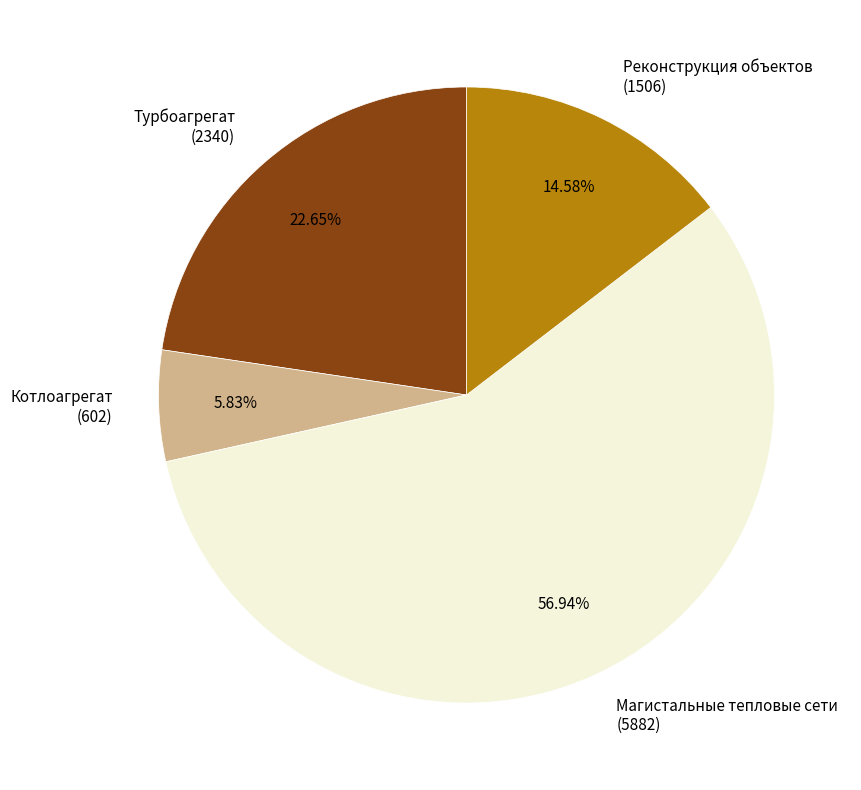

Is there any slice that represents more than half of the pie?

Yes